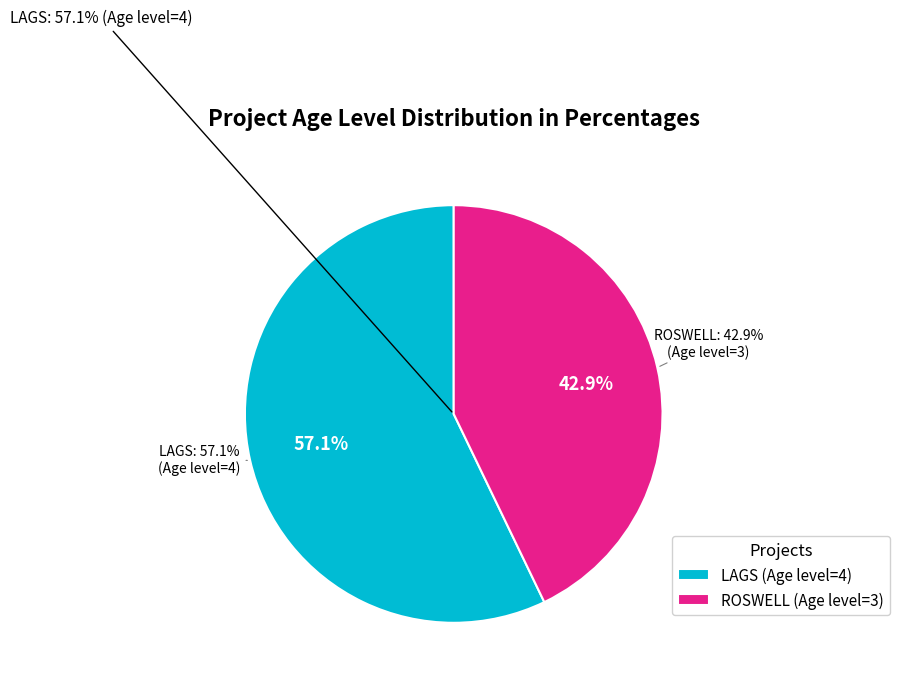

Rank the categories by value from lowest to highest.

ROSWELL, LAGS